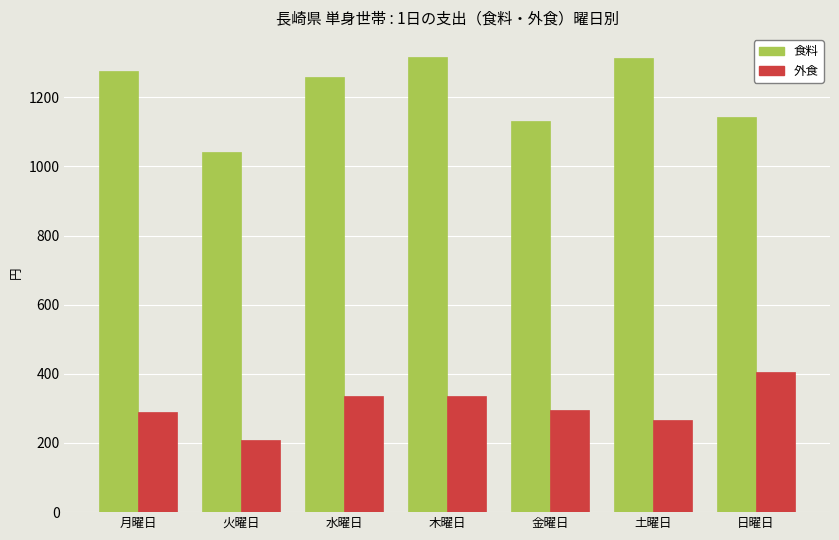

Which category has the lowest value across all series?

火曜日